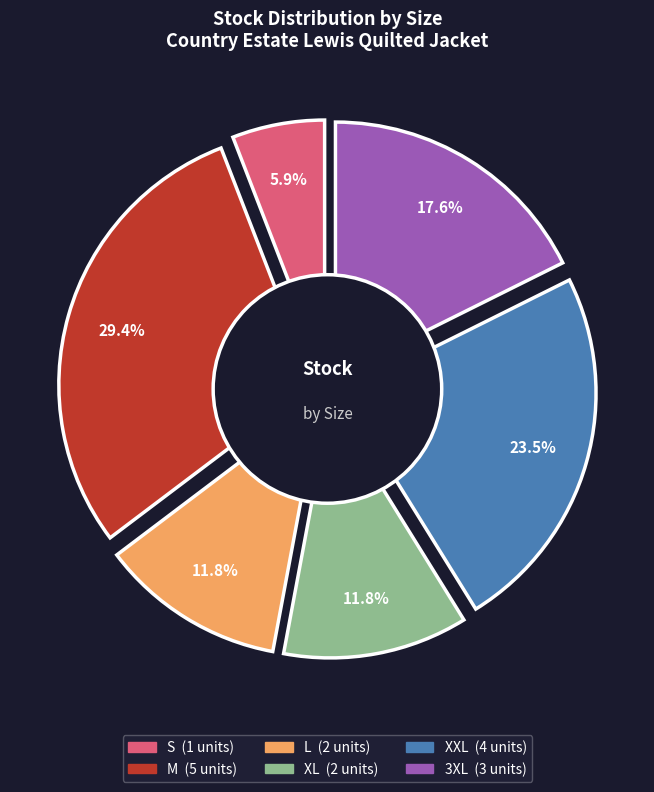

Which category has the smallest portion of the pie?

S